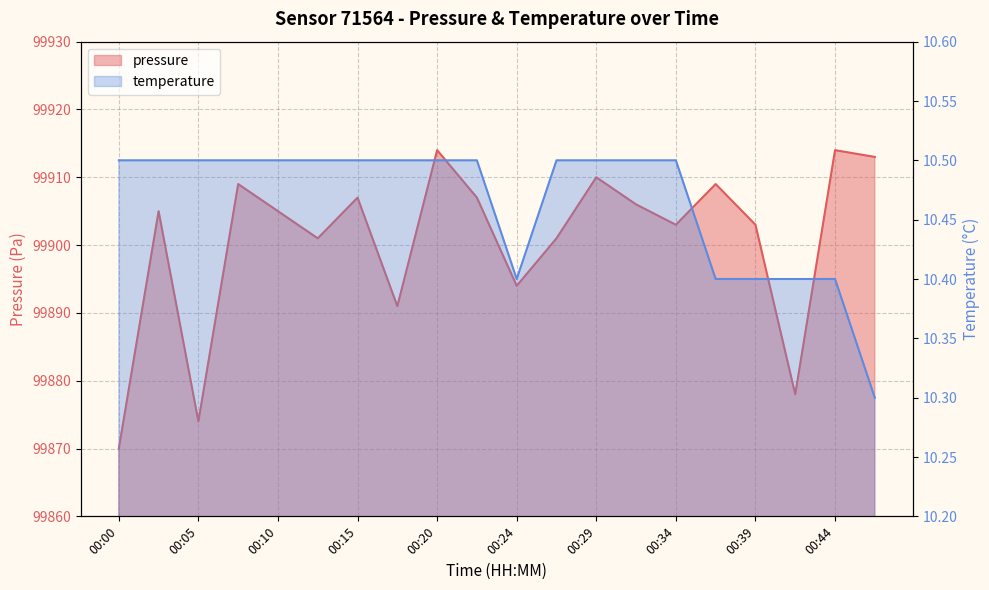

At which category is the sum across all series the highest?

00:20